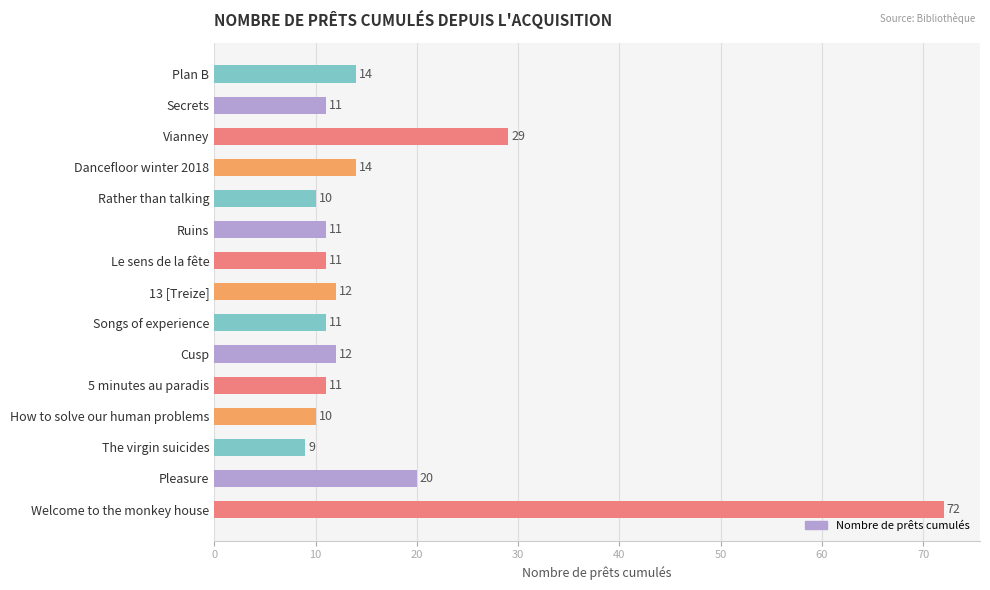

Between Secrets and Rather than talking, which is larger?

Secrets